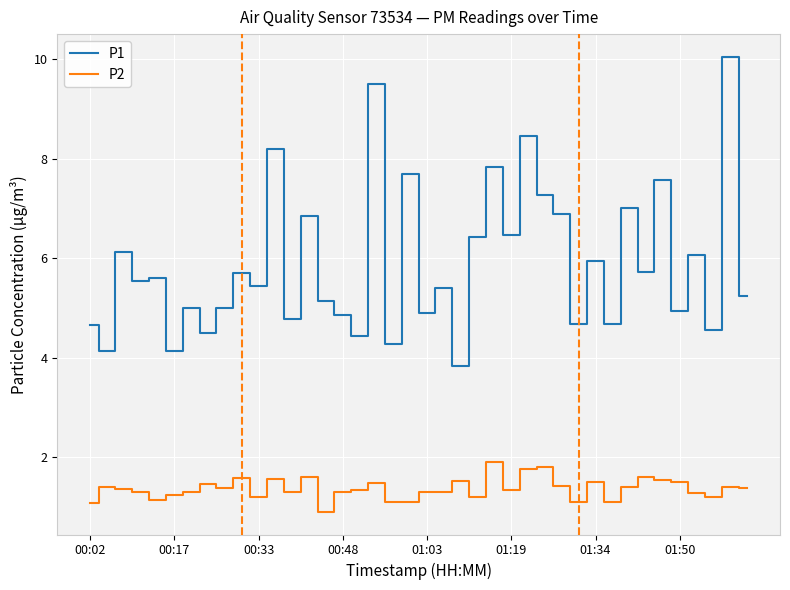

Which series has the largest range (max minus min)?

P1